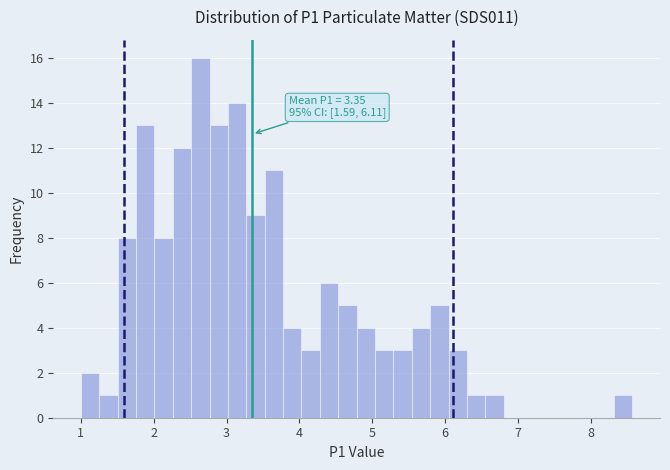

Around what value on the x-axis is the tallest bar? Give the approximate position of its centre, as read against the axis.

2.6